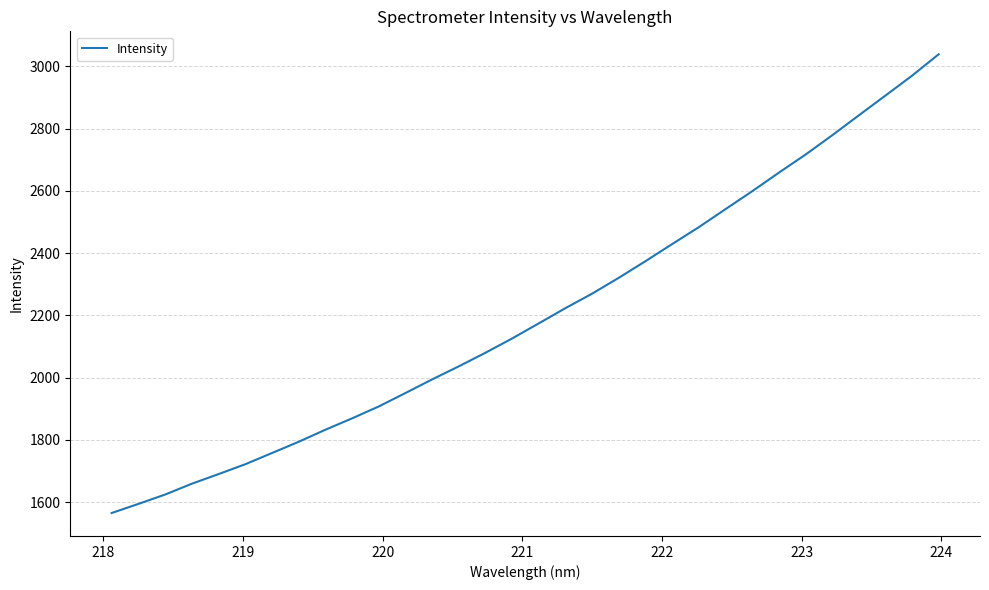

What is the difference between the maximum and minimum values?

1474.4